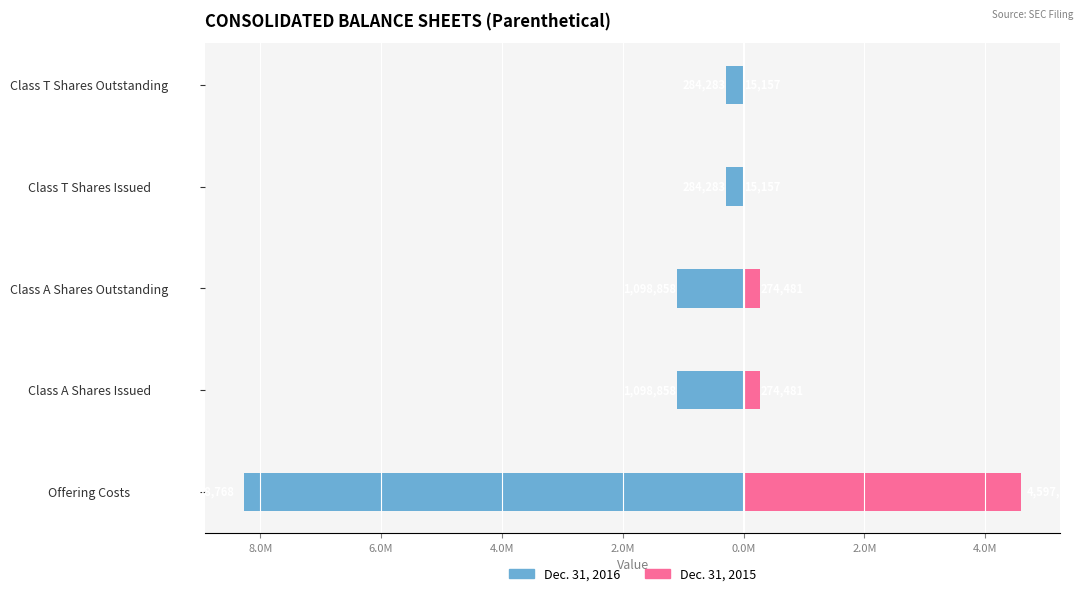

Which has a higher value, Class A Shares Outstanding or Class T Shares Issued?

Class T Shares Issued